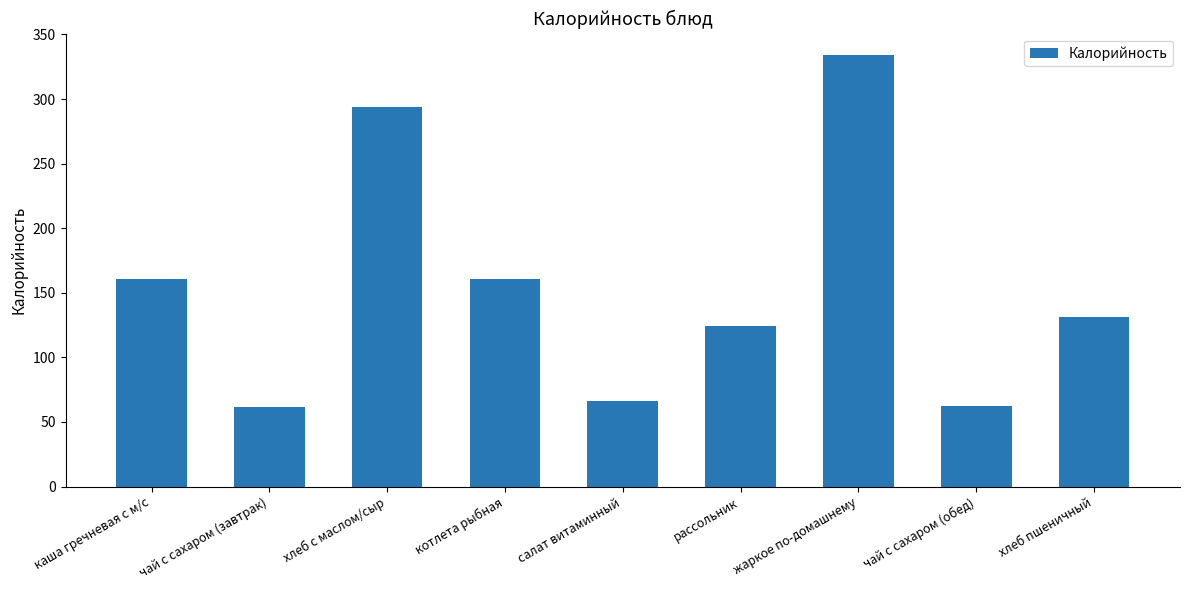

Where does the data first go above 131?

каша гречневая с м/с